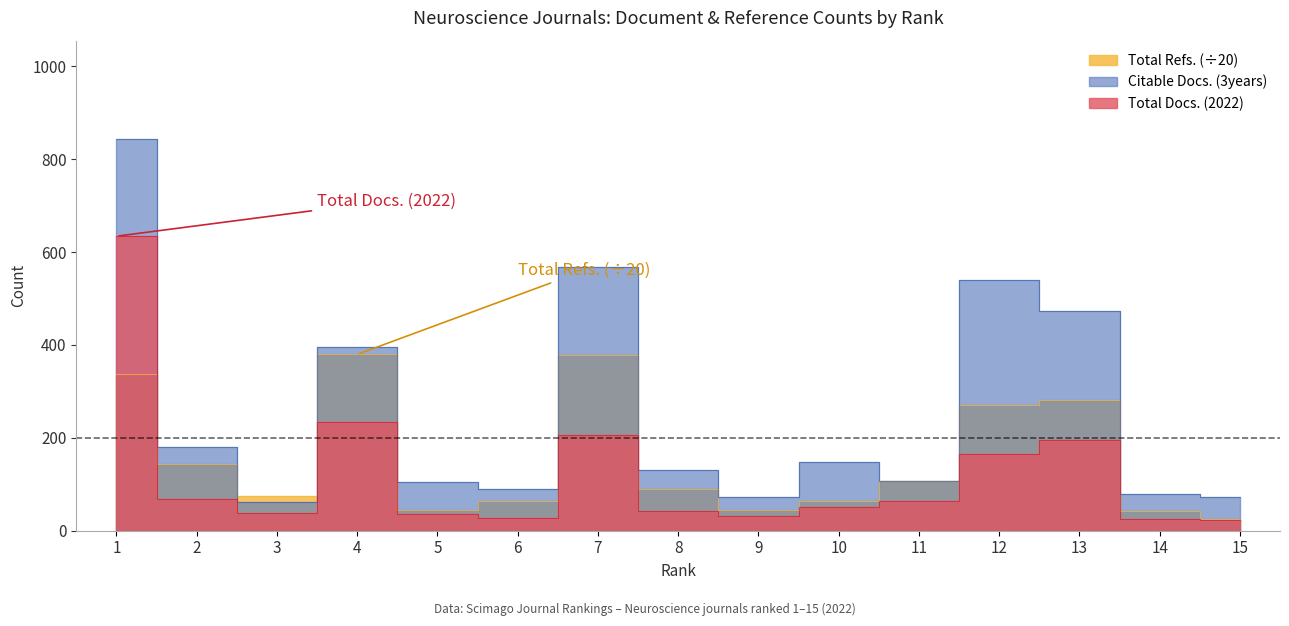

Between which two adjacent categories do Total Docs. (2022) and Total Refs. first intersect?

1 and 2